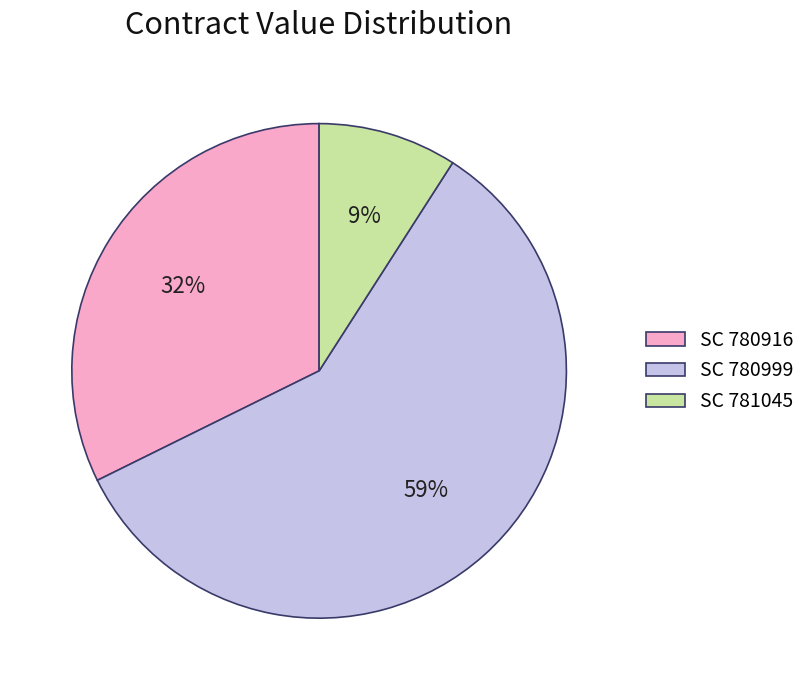

Combined, do SC 781045 and SC 780999 account for over 50%?

Yes